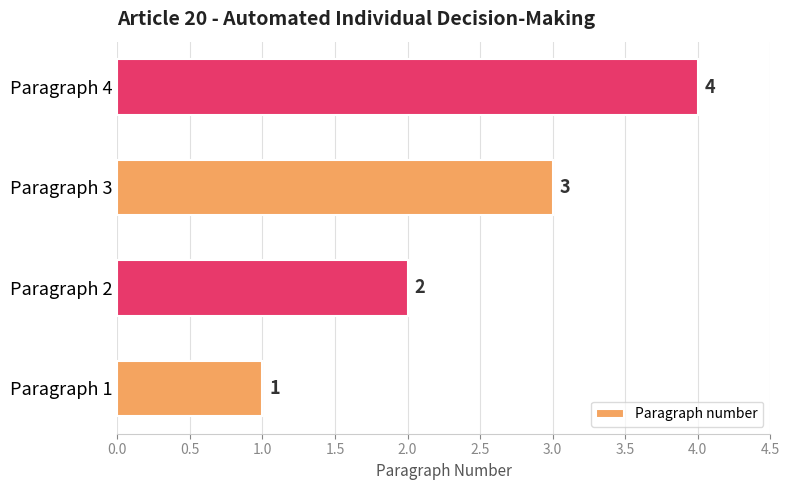

Where is the data nearest to the value 2?

Paragraph 2